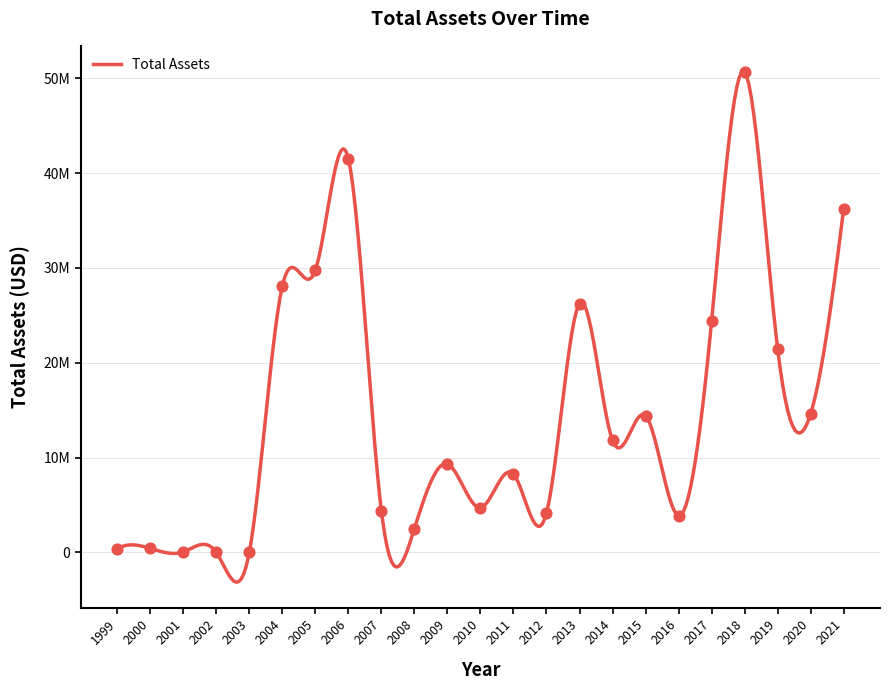

What is the change in value from 2004 to 2016?

-24212872